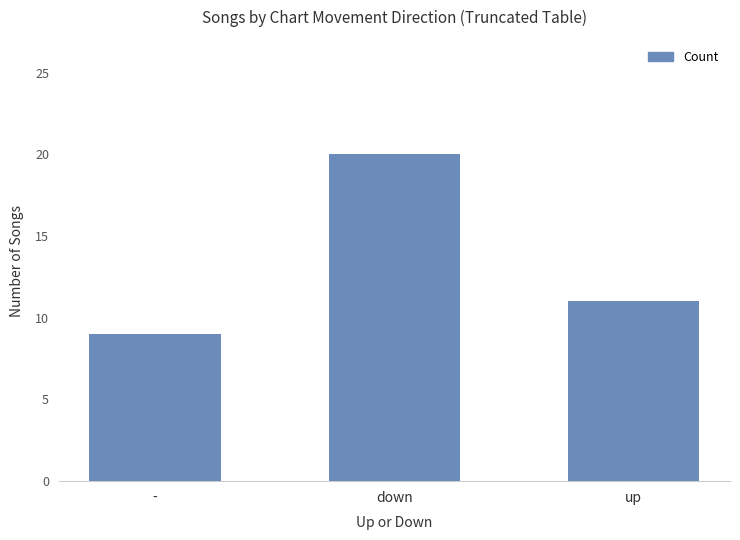

Rank the categories by value from highest to lowest.

down, up, -